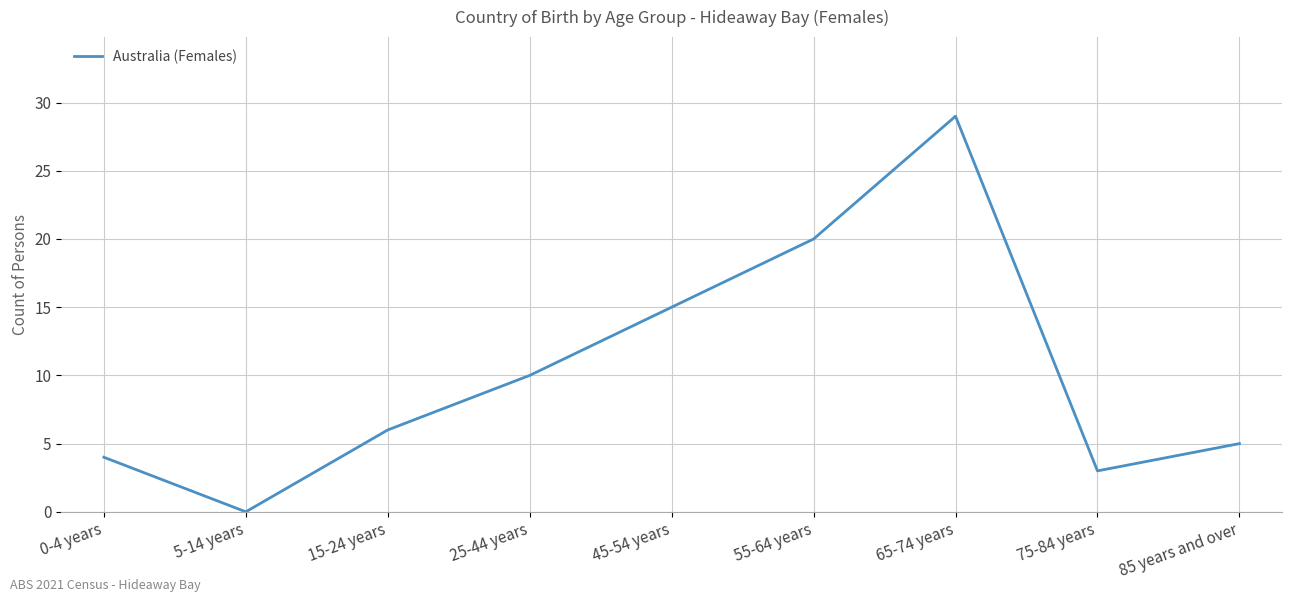

Where is the data nearest to the value 14?

45-54 years